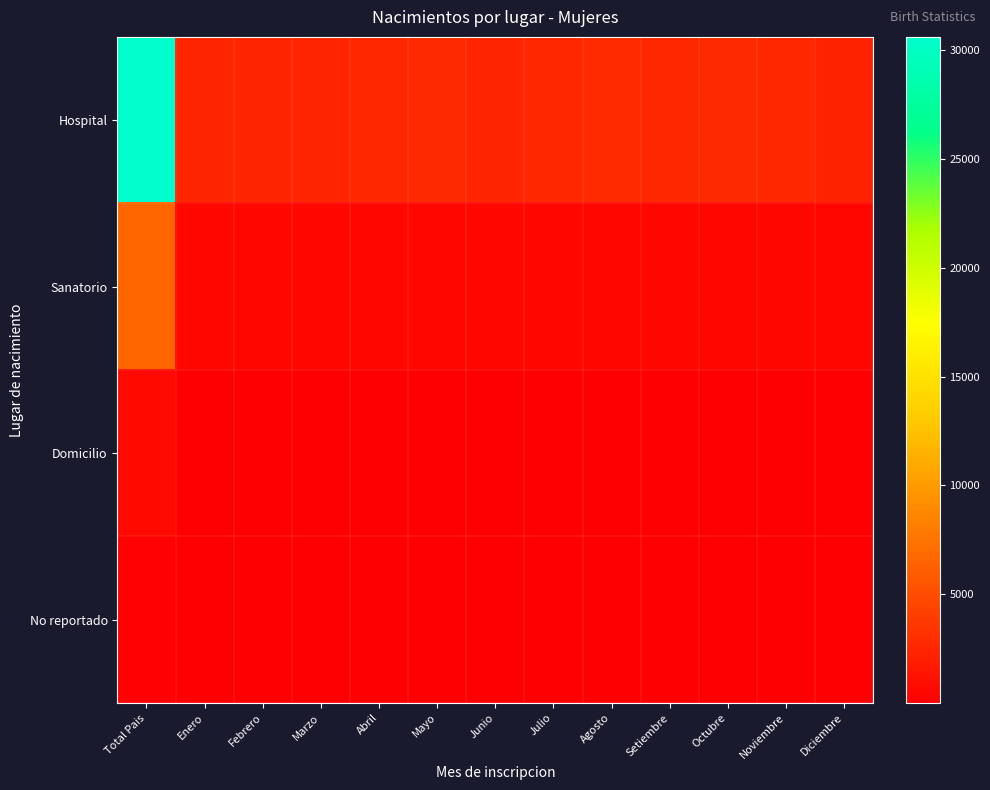

At how many categories does at least one series exceed 8521?

1